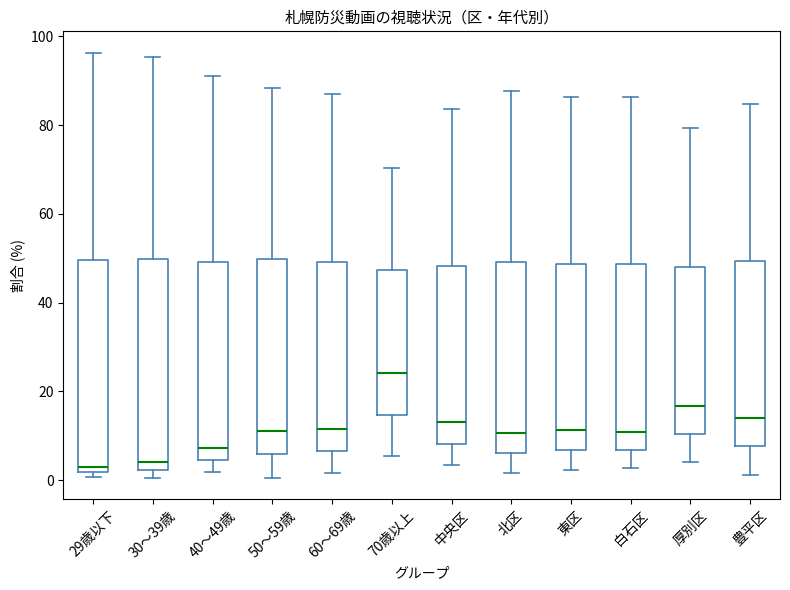

Which box has the highest median line?

70歳以上